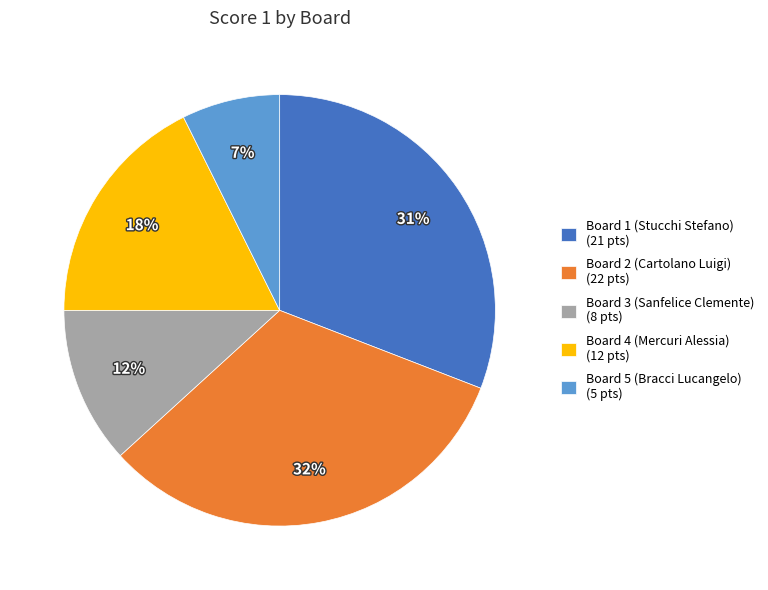

Is it true that Board 2 (Cartolano Luigi) is 32% of the pie?

True